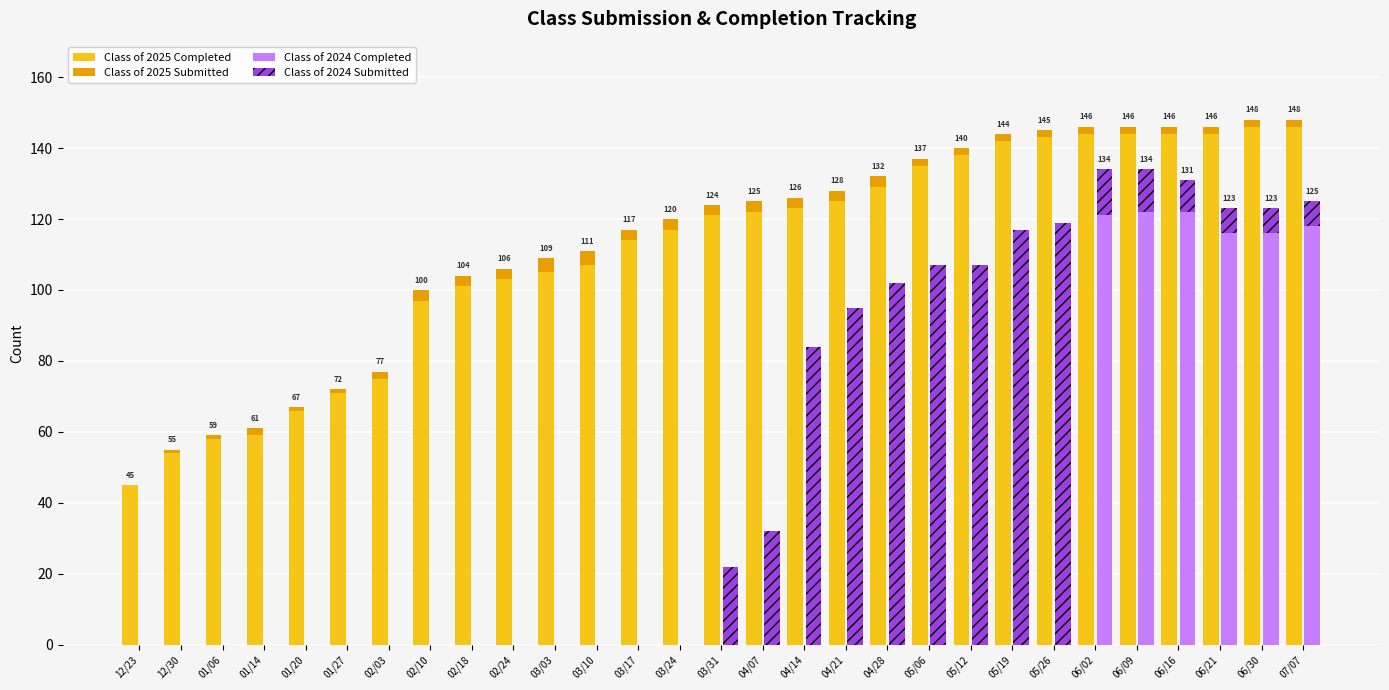

What is the spread (max minus min) of values at 06/09?

142